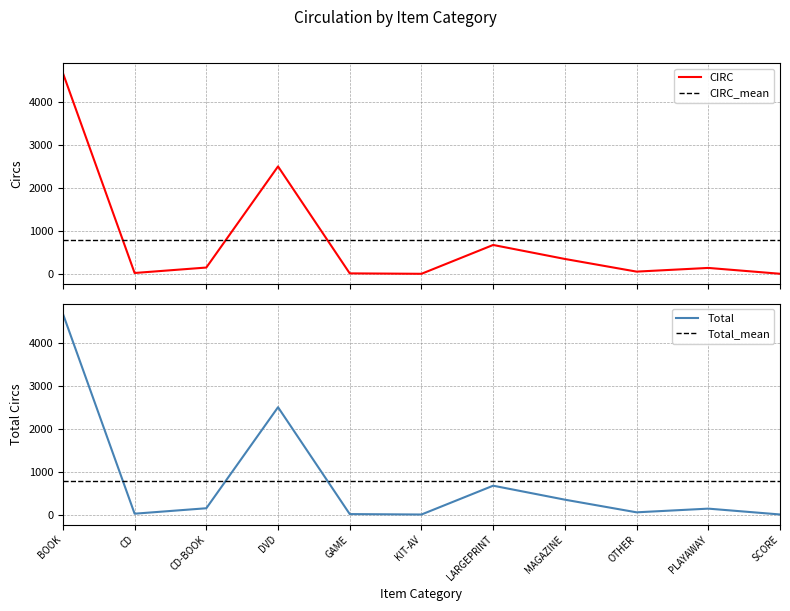

Which category has the highest value in the CIRC series?

BOOK